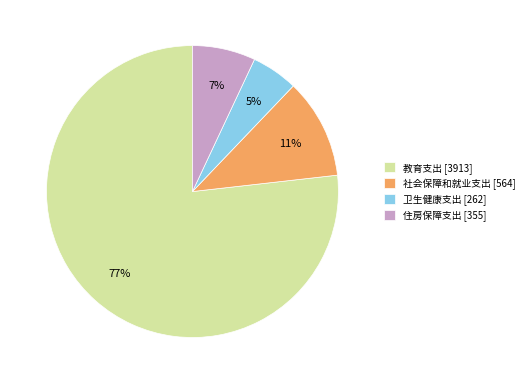

Count the number of slices in the pie.

4